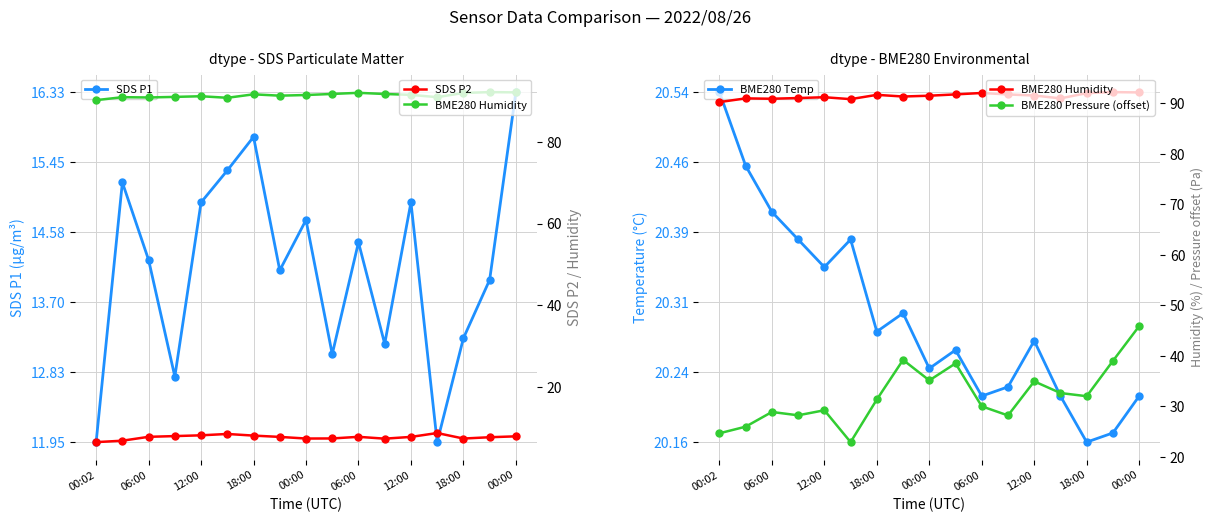

What is the difference between the maximum and minimum values in the BME280 Pressure (offset) series?

23.0